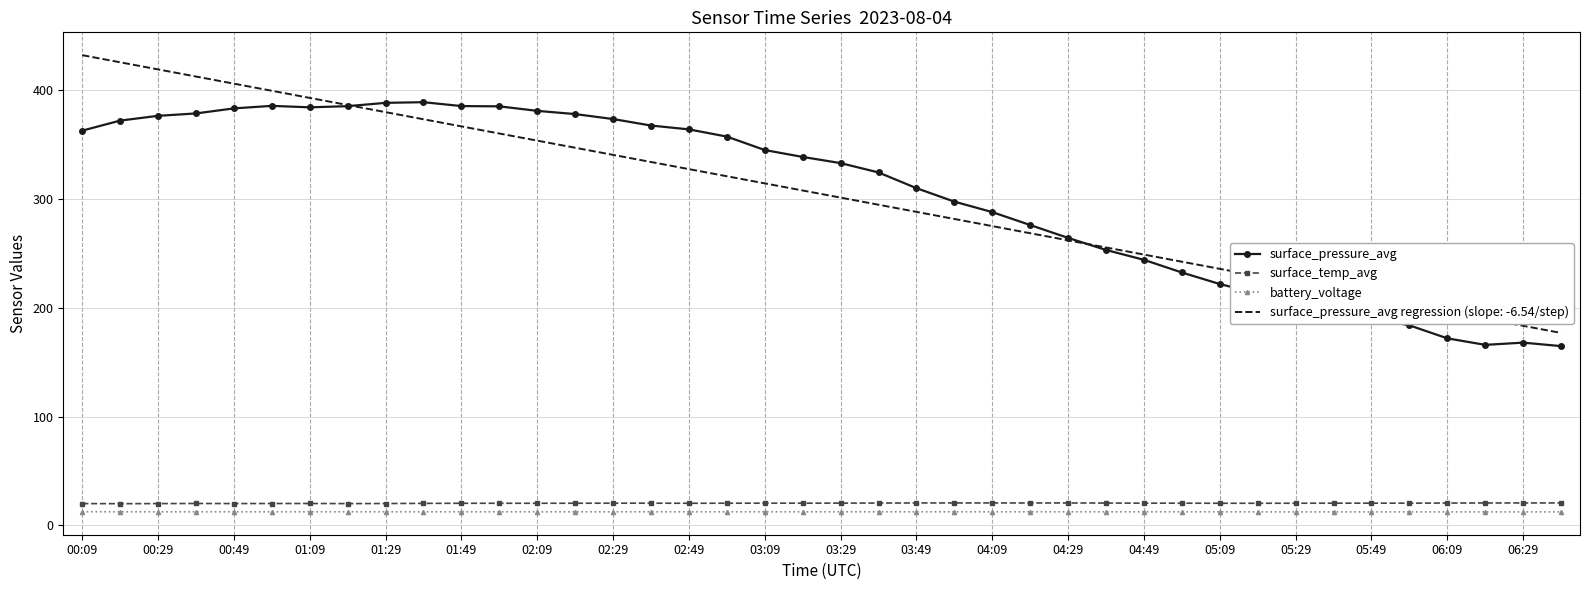

True or false: battery_voltage and surface_temp_avg cross at least once.

False